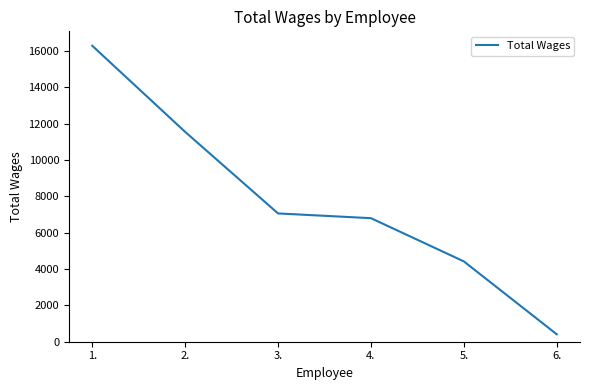

Which has a higher value, 6. or 4.?

4.